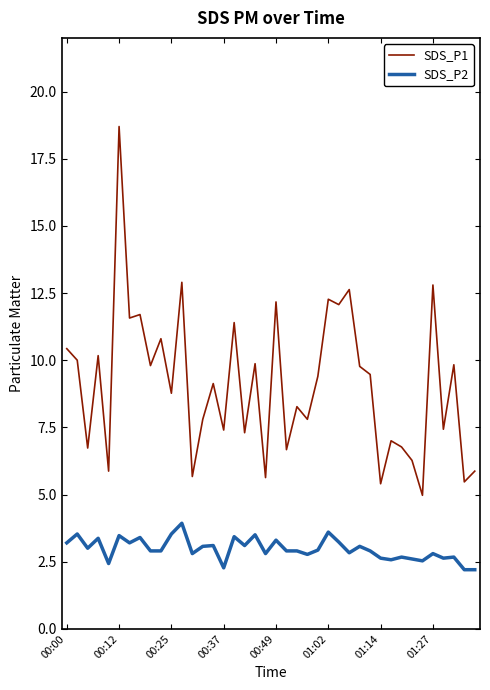

What is the difference between the maximum and minimum values in the SDS_P1 series?

13.7